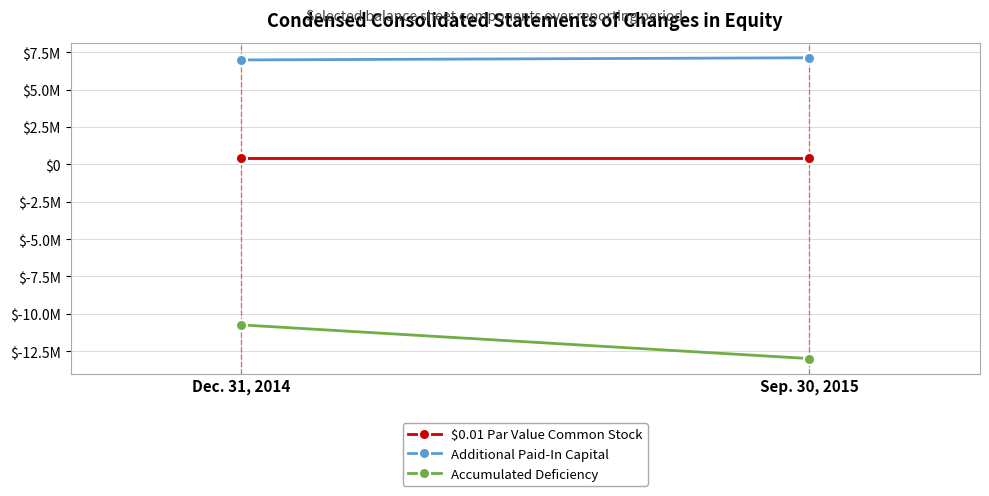

Is the value of Accumulated Deficiency at Sep. 30, 2015 greater than the value of Additional Paid-In Capital at Sep. 30, 2015?

No